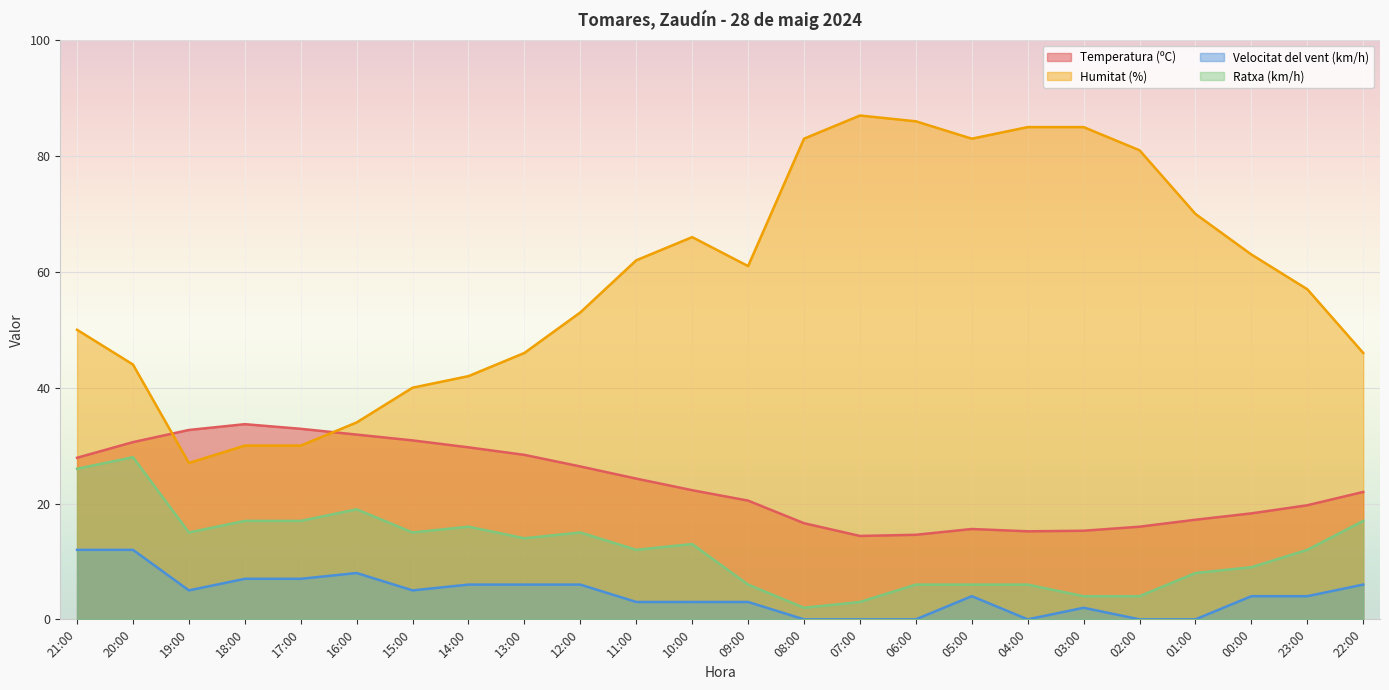

What is the difference between the maximum and minimum values in the Velocitat del vent (km/h) series?

12.0